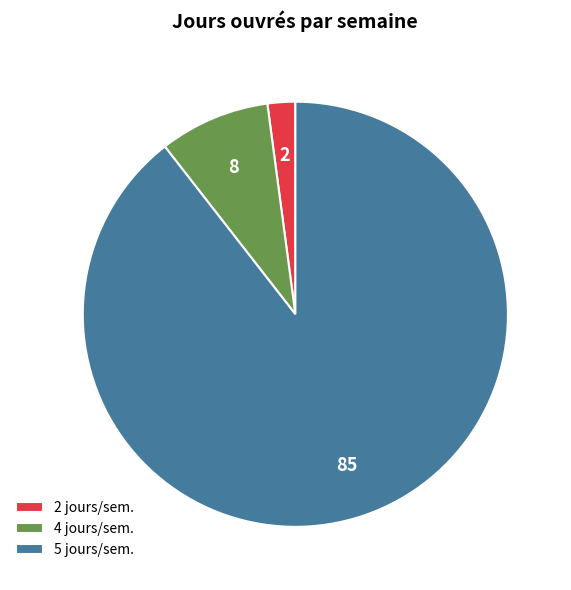

How many slices are in this pie chart?

3